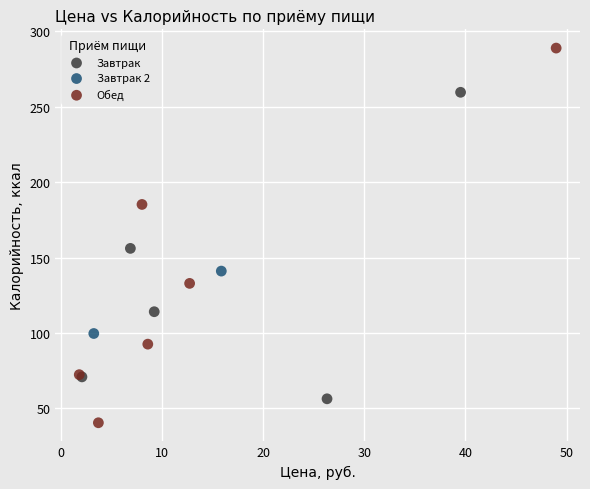

Which series reaches the minimum Y coordinate?

Обед